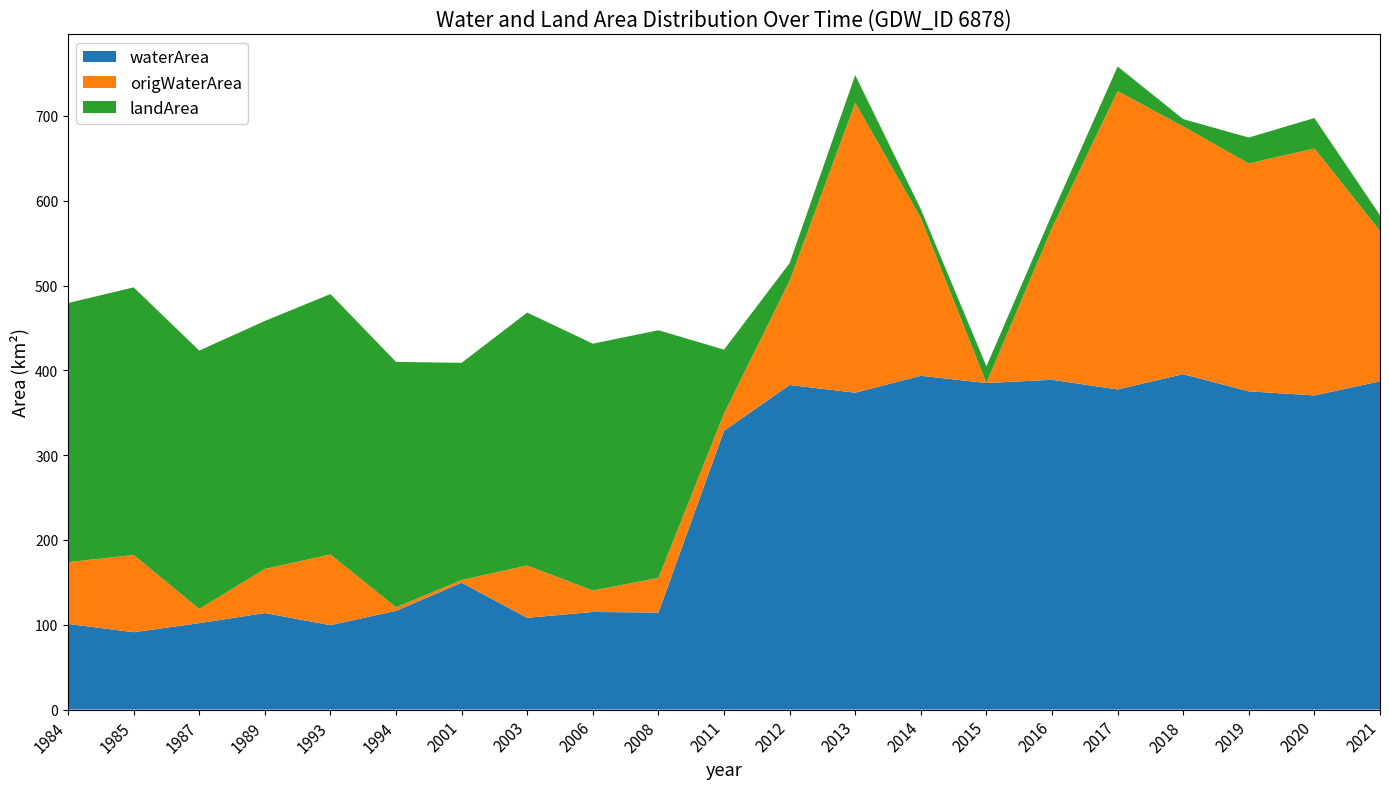

Reading left to right, list all the values displayed in this chart.

waterArea: 1984=101.0	1985=91.2	1987=101.9	1989=113.8	1993=99.5	1994=116.4	2001=149.6	2003=108.2	2006=115.1	2008=114.4	2011=328.8	2012=382.8	2013=373.7	2014=393.6	2015=385.1	2016=388.9	2017=377.5	2018=395.6	2019=375.3	2020=370.5	2021=387.1
origWaterArea: 1984=72.8	1985=91.1	1987=16.8	1989=52.0	1993=83.3	1994=4.1	2001=3.1	2003=61.7	2006=25.3	2008=40.8	2011=20.3	2012=123.0	2013=341.8	2014=186.1	2015=0.0	2016=179.0	2017=351.8	2018=292.1	2019=268.7	2020=291.2	2021=177.4
landArea: 1984=305.6	1985=315.6	1987=304.7	1989=292.5	1993=307.2	1994=289.4	2001=256.2	2003=298.3	2006=291.1	2008=292.1	2011=75.4	2012=20.8	2013=32.7	2014=10.3	2015=19.7	2016=16.2	2017=29.1	2018=8.7	2019=30.6	2020=35.9	2021=18.5